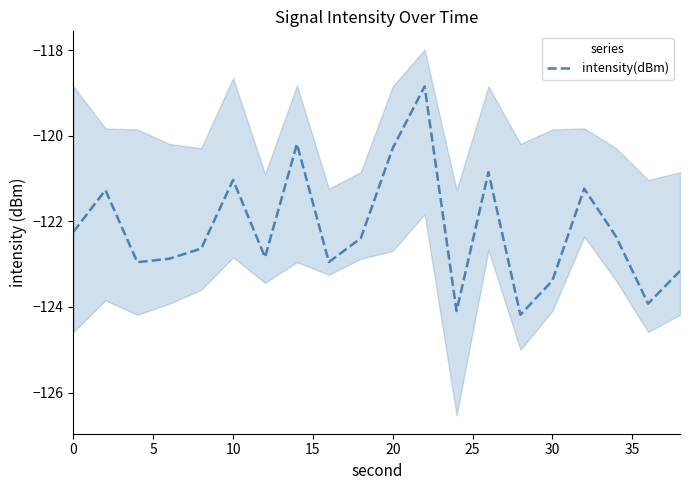

True or false: intensity(dBm) has a value of -32.4 at 20.

False